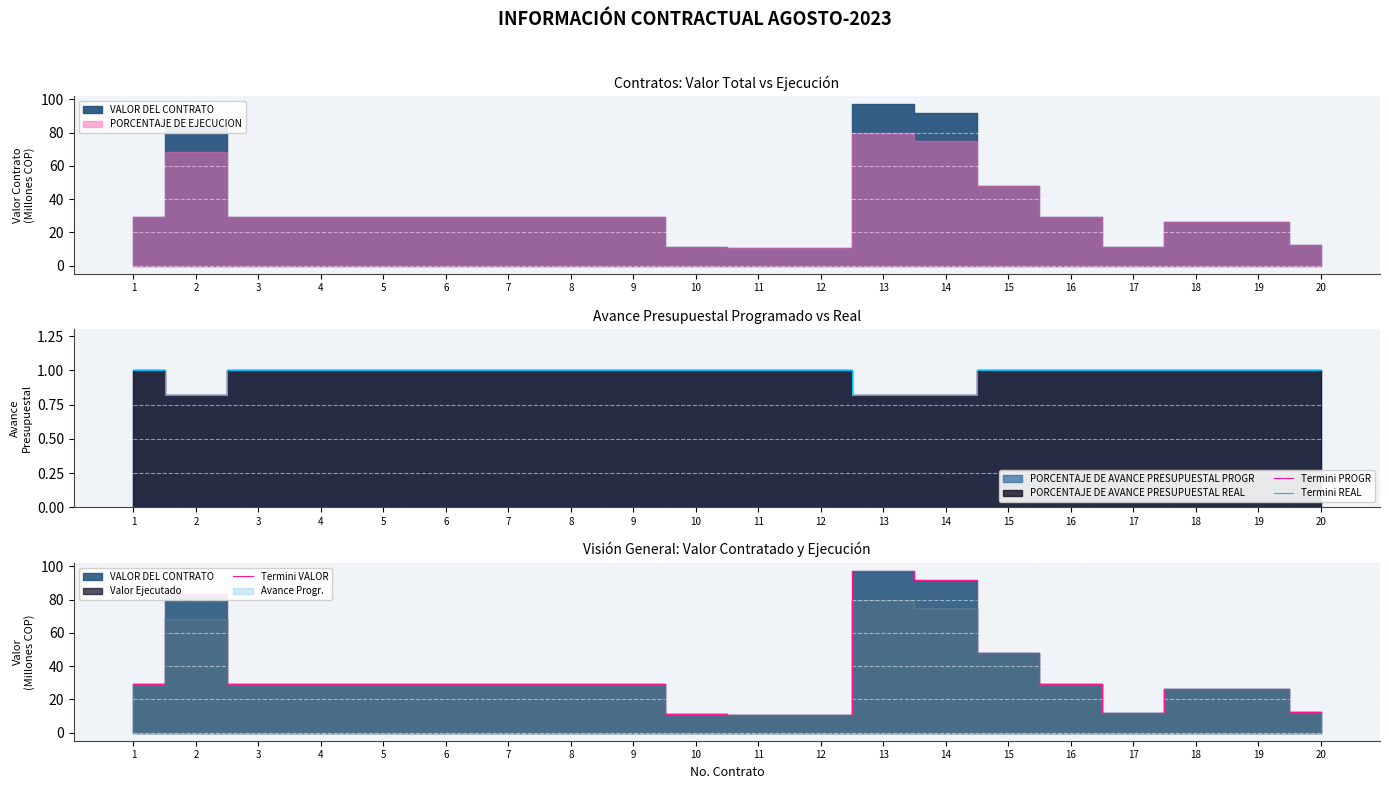

What is the smallest value displayed?

0.8